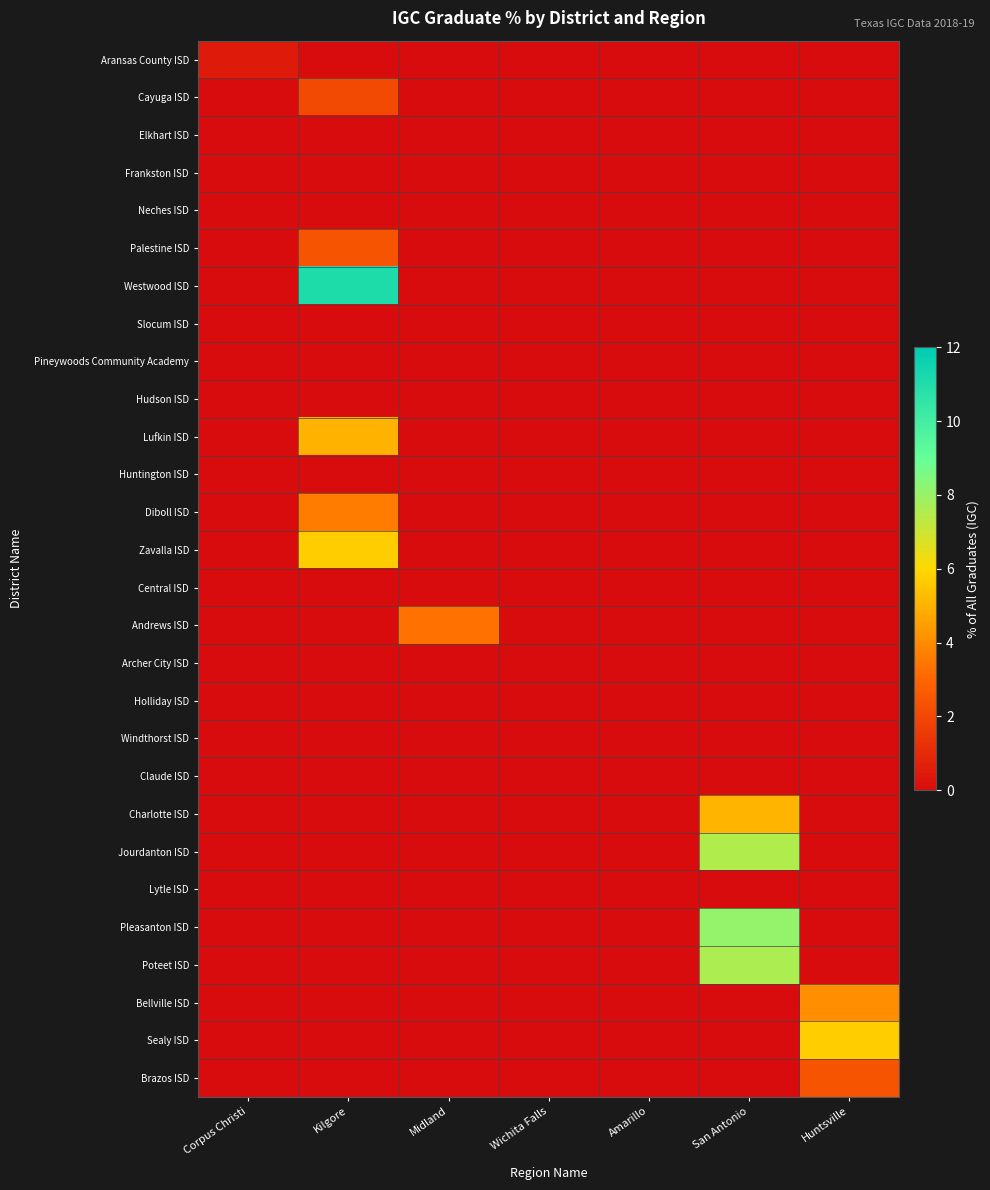

Count the number of categories in the chart.

7